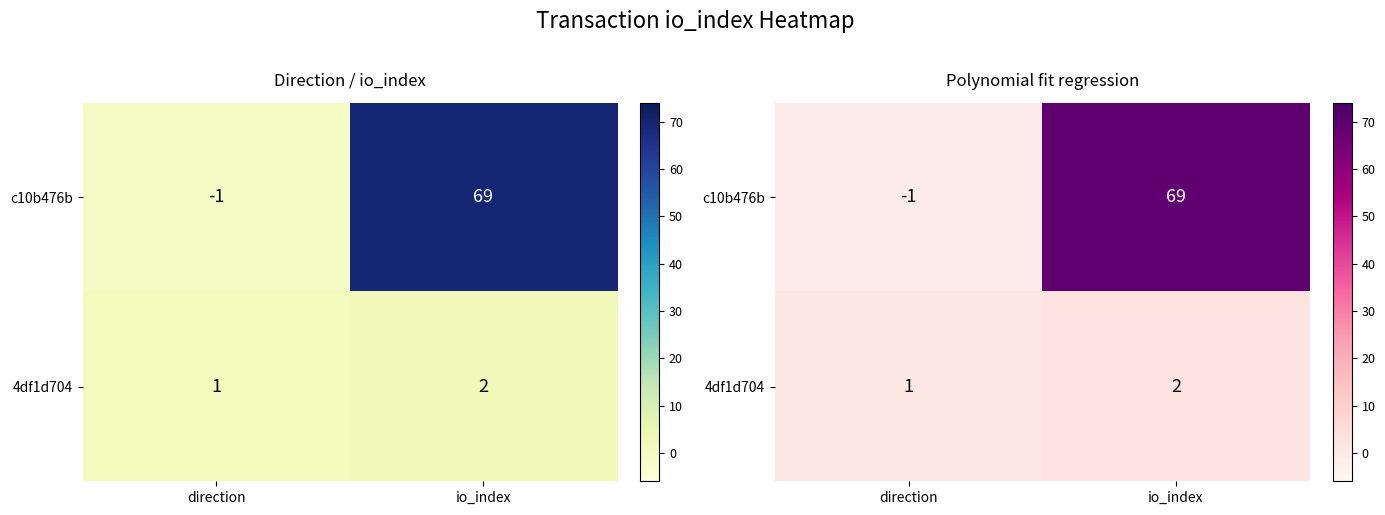

At which label does 4df1d704 reach its minimum?

direction